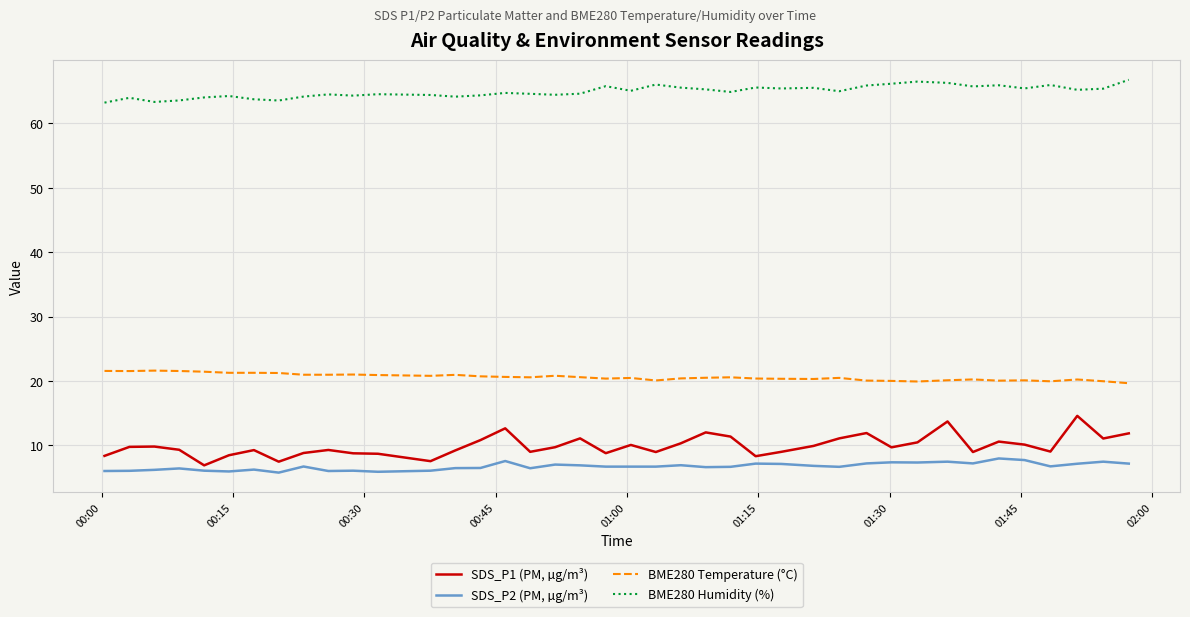

True or false: SDS_P1 (PM, µg/m³) and BME280 Humidity (%) intersect in this chart.

False